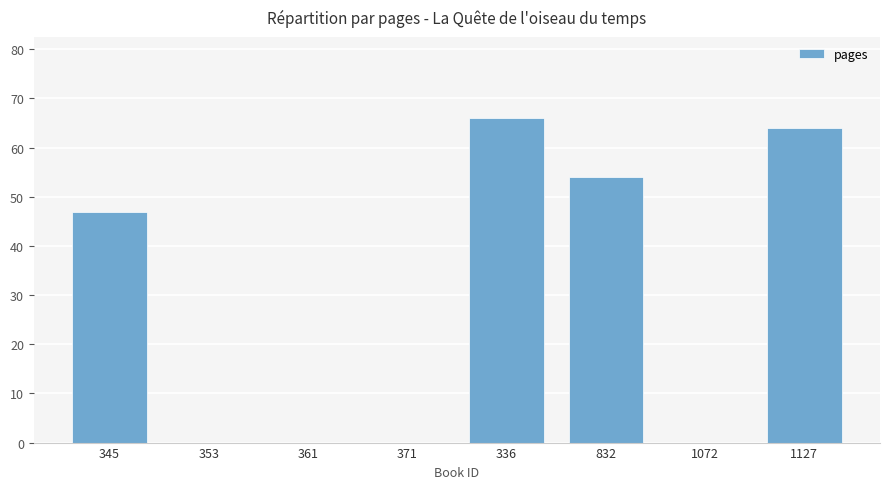

What is the greatest value displayed?

66